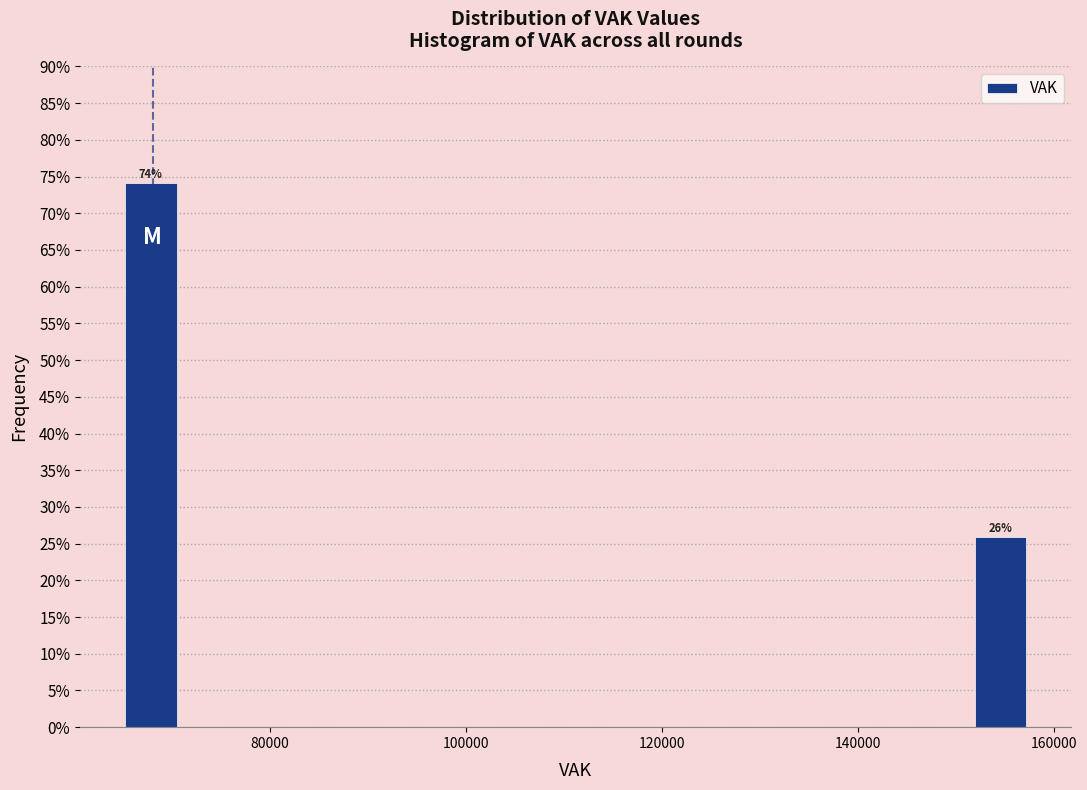

Around what value on the x-axis is the tallest bar? Give the approximate position of its centre, as read against the axis.

68000